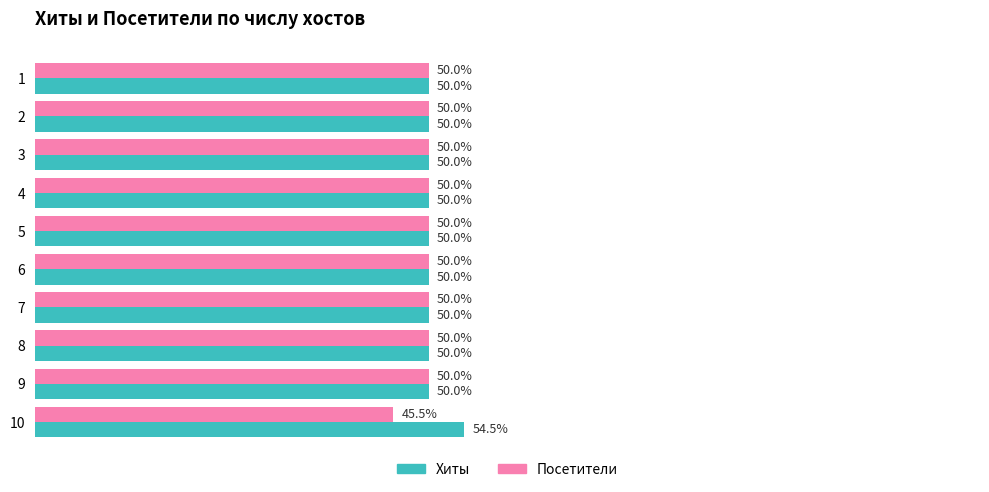

Which series has the largest total across all categories?

Хиты